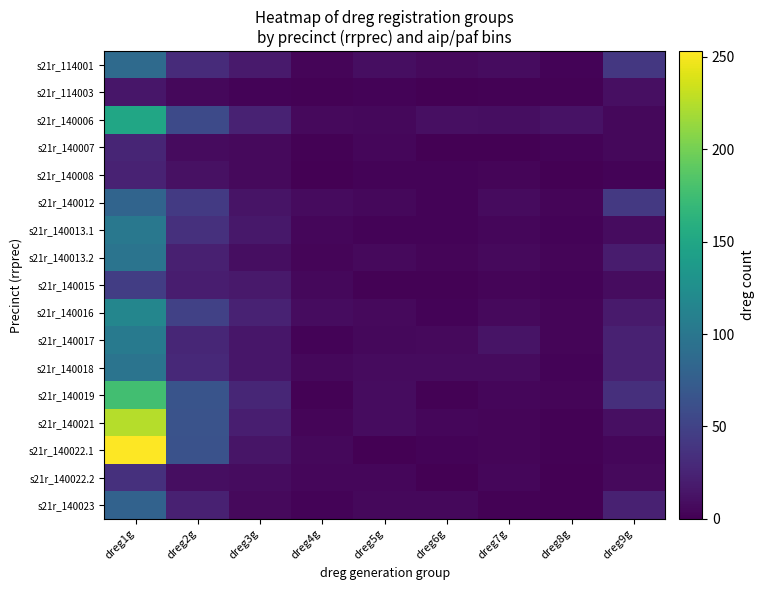

What is the total value across all series at dreg4g?

60